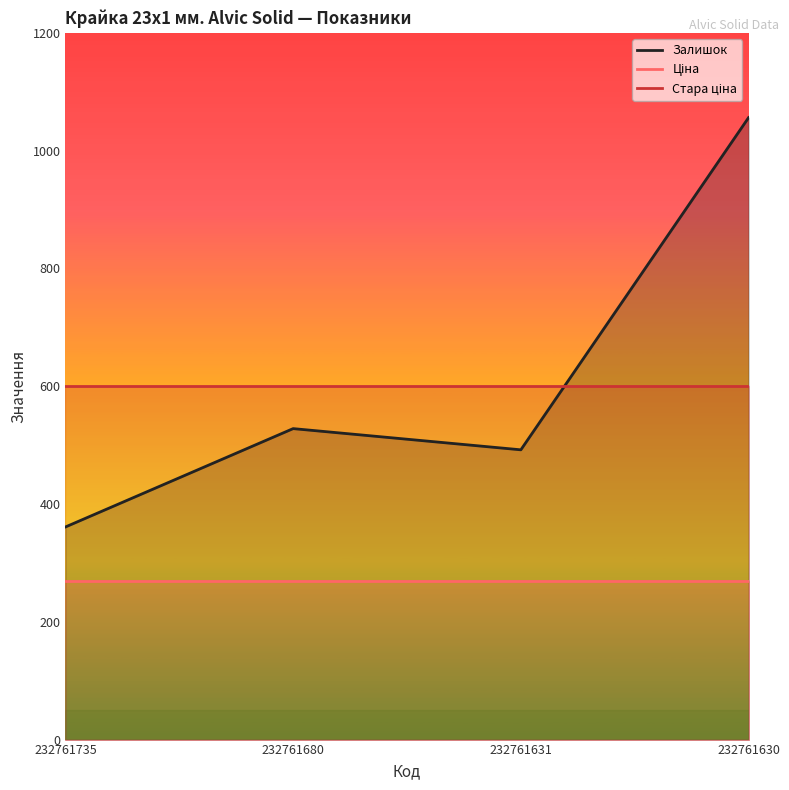

At 232761630, list the series in order from smallest to largest.

Ціна, Стара ціна, Залишок